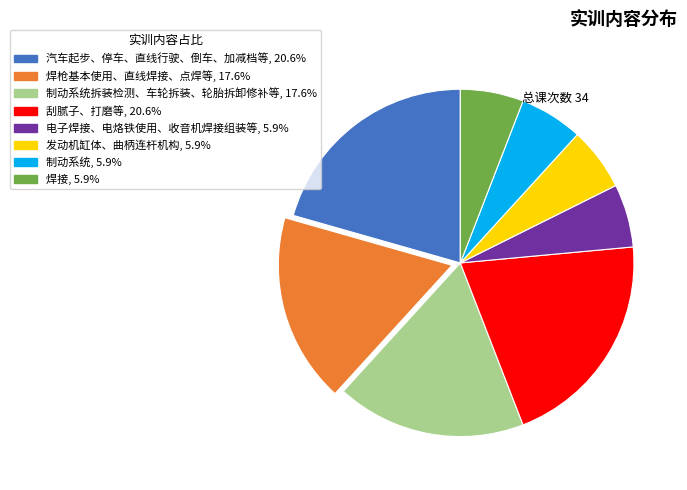

Count the number of slices in the pie.

8